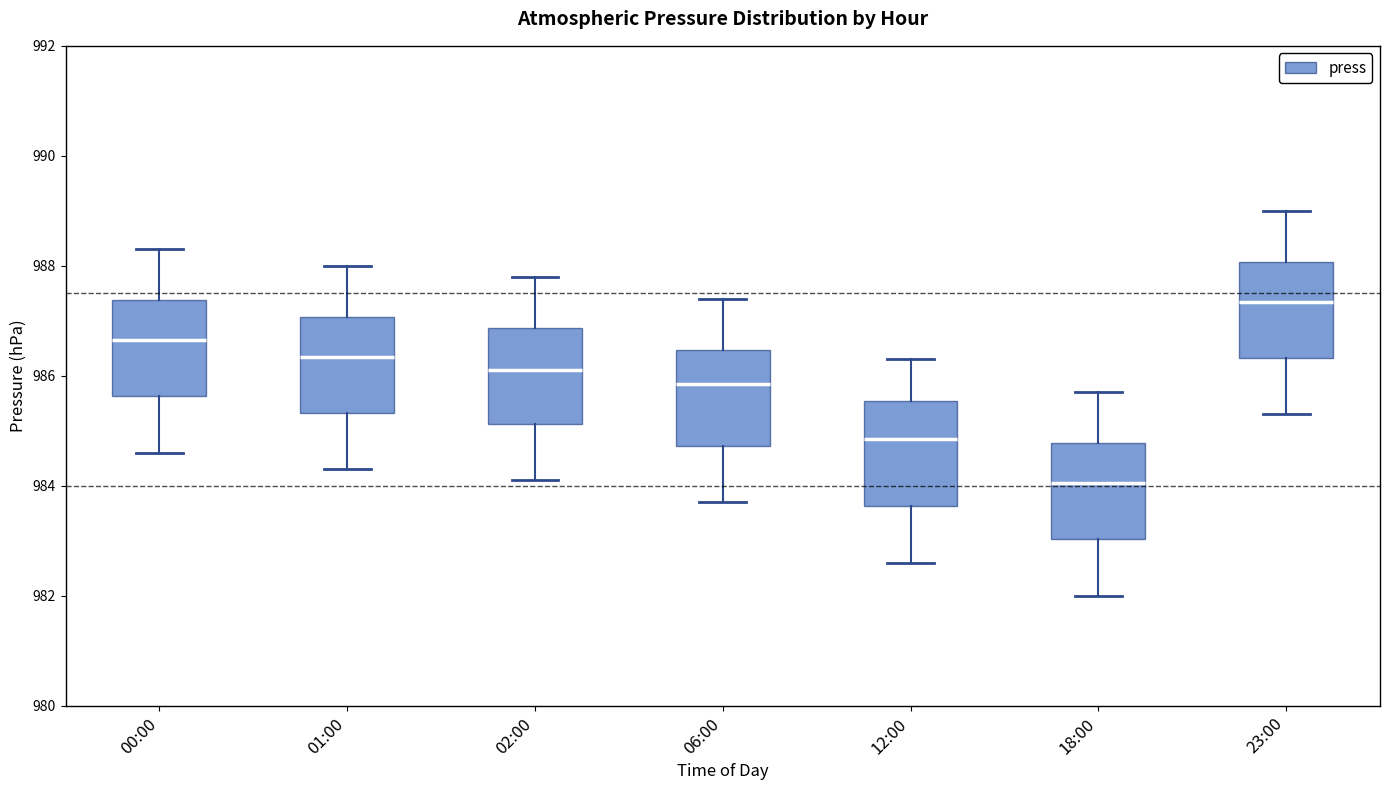

Reading left to right, read every box against the y-axis: the position of its median line, the range the box covers, and the ends of its whiskers. The values are not printed on the chart, so give them approximately, as read against the axis.

00:00: median 986.6, box 985.6 to 987.4, whiskers 984.6 to 988.4
01:00: median 986.4, box 985.4 to 987.0, whiskers 984.4 to 988.0
02:00: median 986.2, box 985.2 to 986.8, whiskers 984.2 to 987.8
06:00: median 985.8, box 984.8 to 986.4, whiskers 983.8 to 987.4
12:00: median 984.8, box 983.6 to 985.6, whiskers 982.6 to 986.4
18:00: median 984.0, box 983.0 to 984.8, whiskers 982.0 to 985.8
23:00: median 987.4, box 986.4 to 988.0, whiskers 985.4 to 989.0